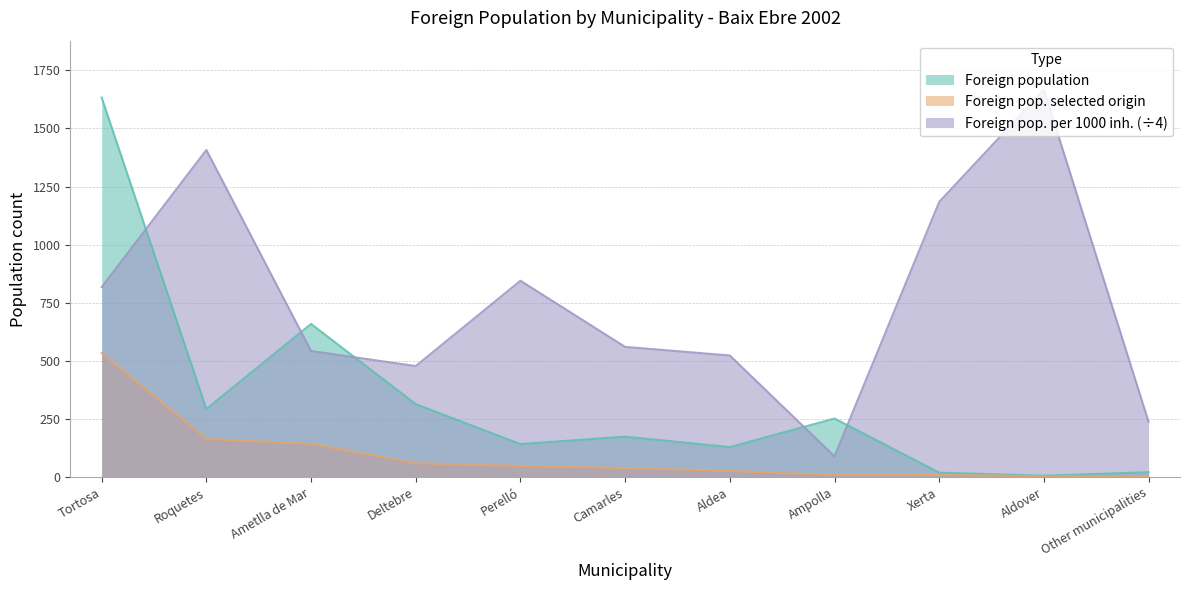

The Foreign population series shows 862.0 at Ametlla de Mar. True or false?

False